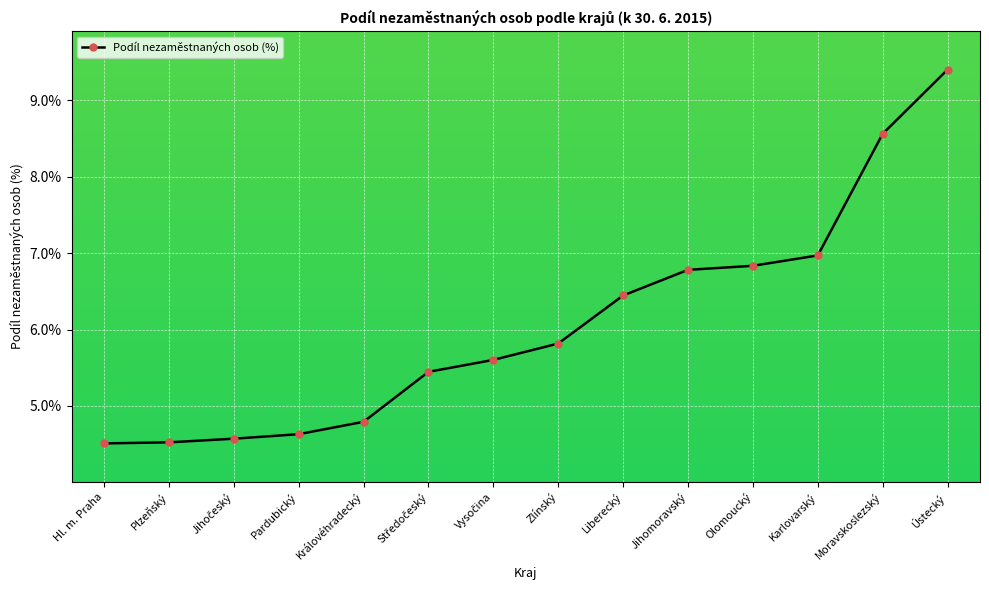

Between Jihomoravský and Karlovarský, which is larger?

Karlovarský